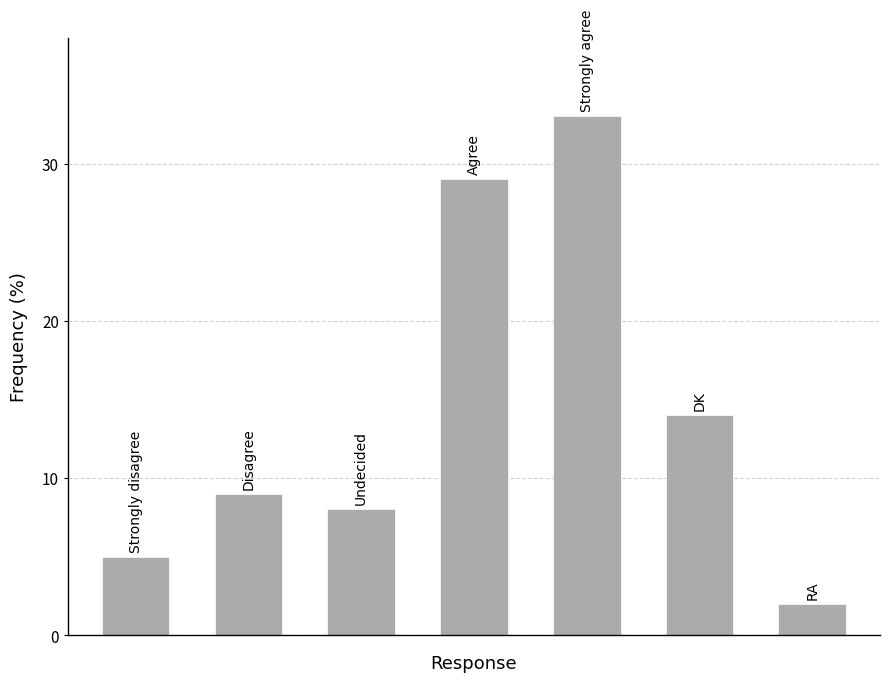

What is the maximum value shown in the chart?

33